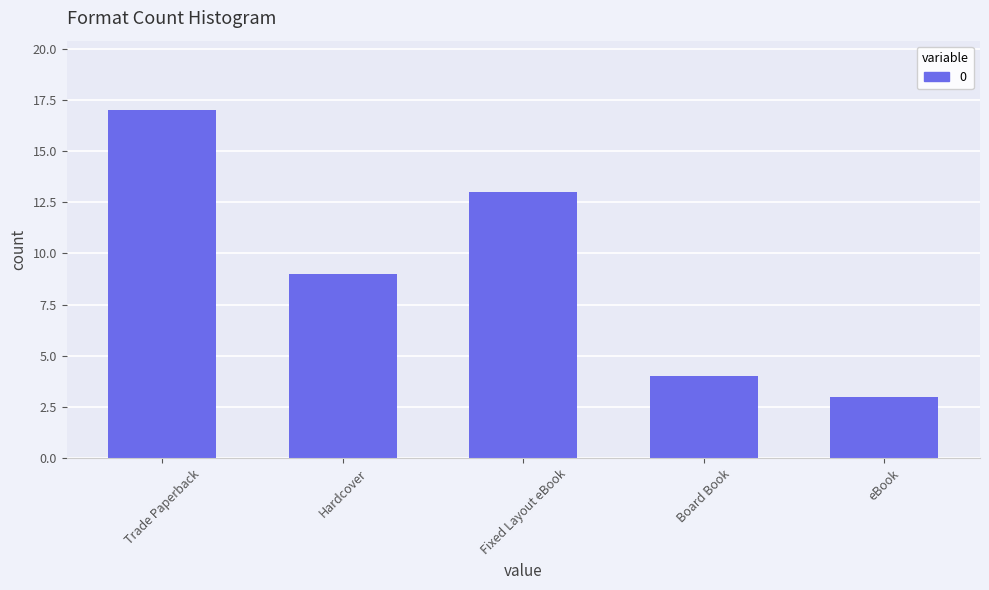

What is the change in value from Fixed Layout eBook to eBook?

-10